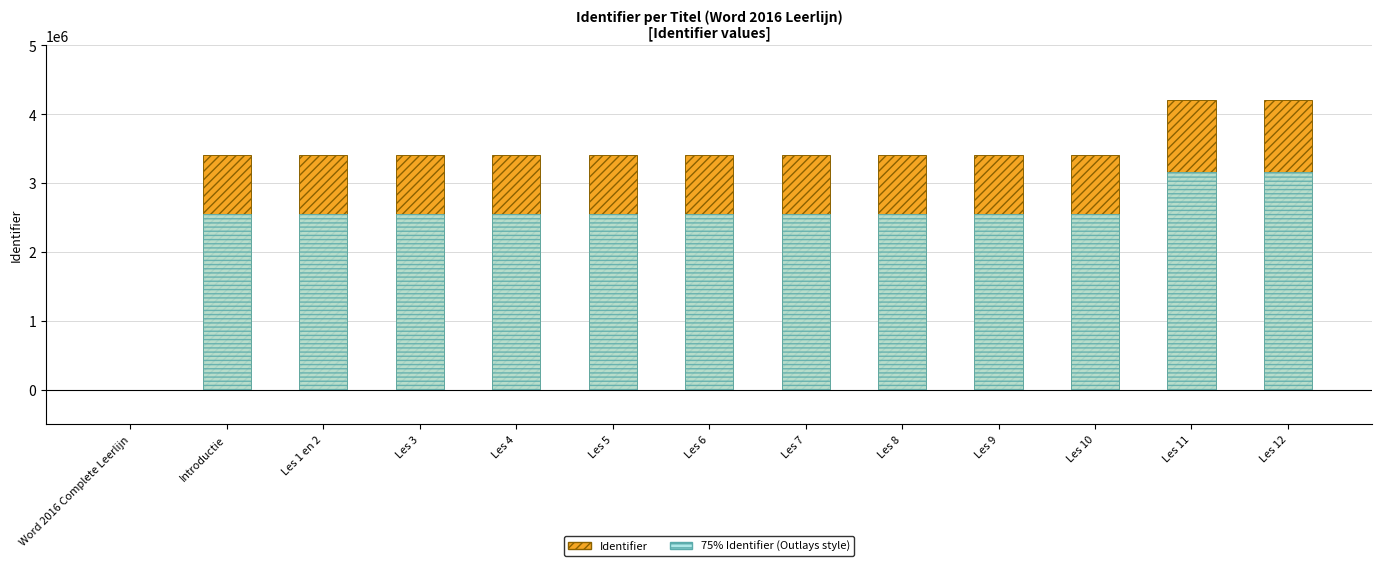

At how many categories does at least one series exceed 2067273?

12